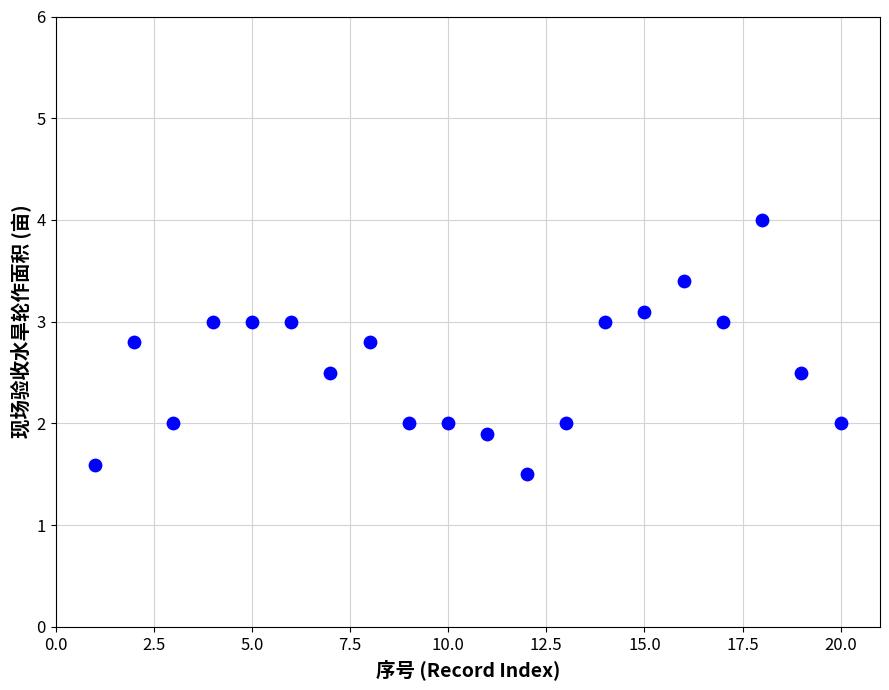

What is the range of Y values (max minus min)?

2.5